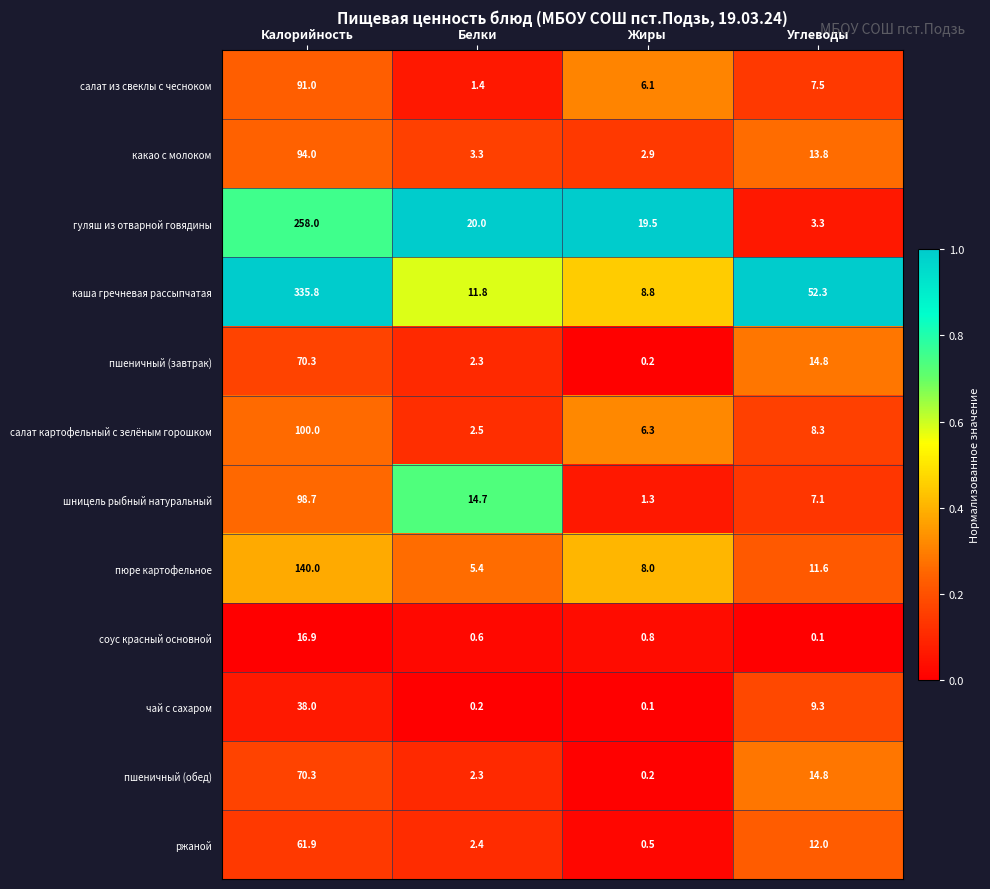

Is it true that ржаной equals 12.0 at Углеводы?

True